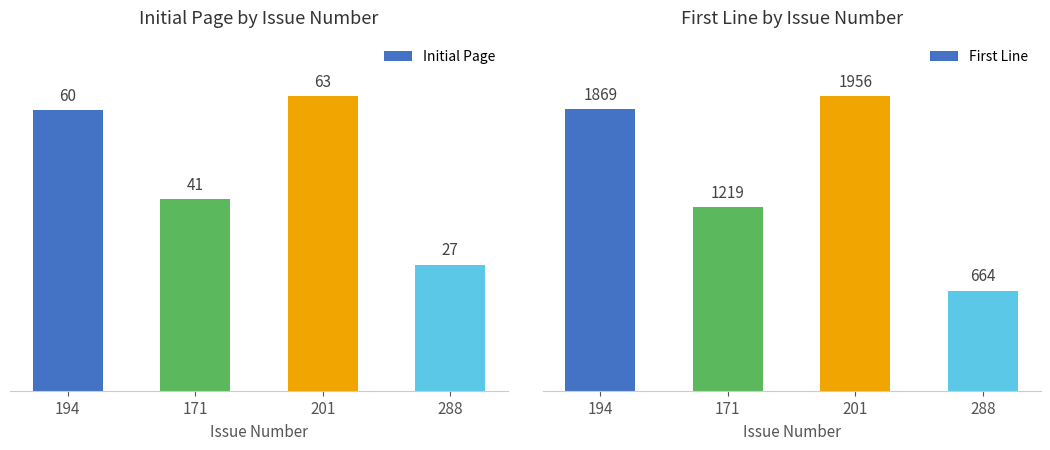

What is the difference between the highest and lowest values at 201?

1893